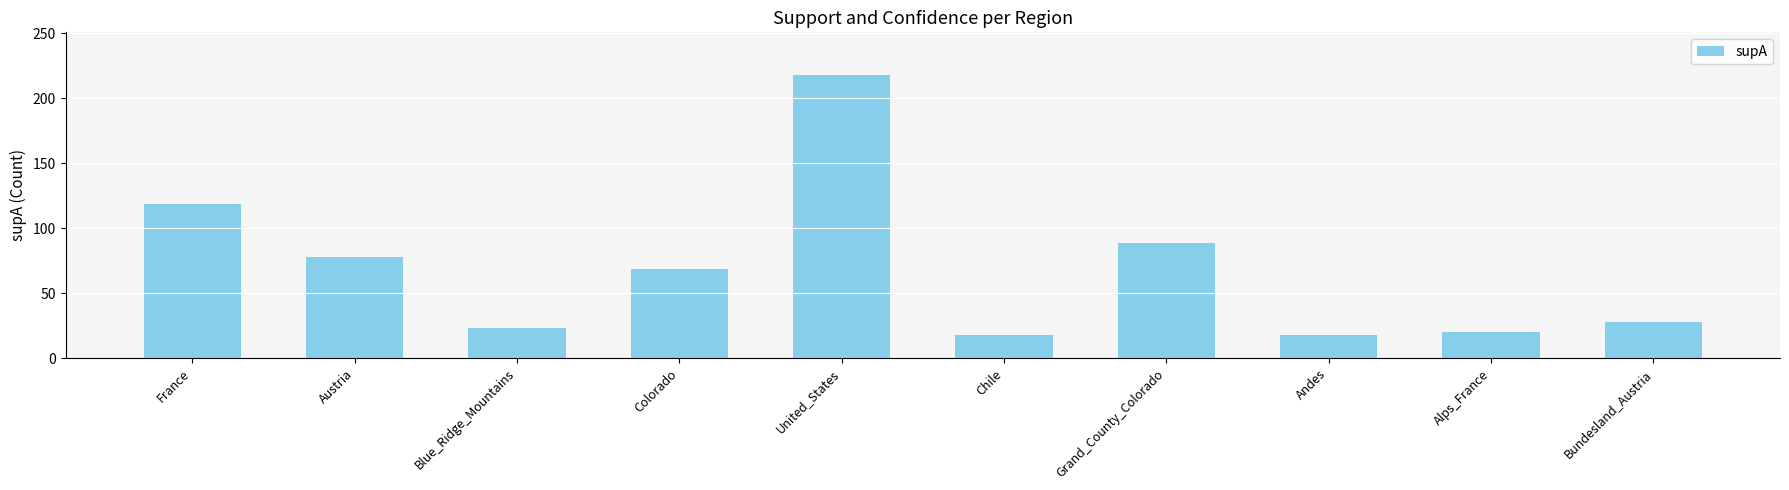

Approximately how many times larger is the value at United_States compared to Bundesland_Austria?

7.8